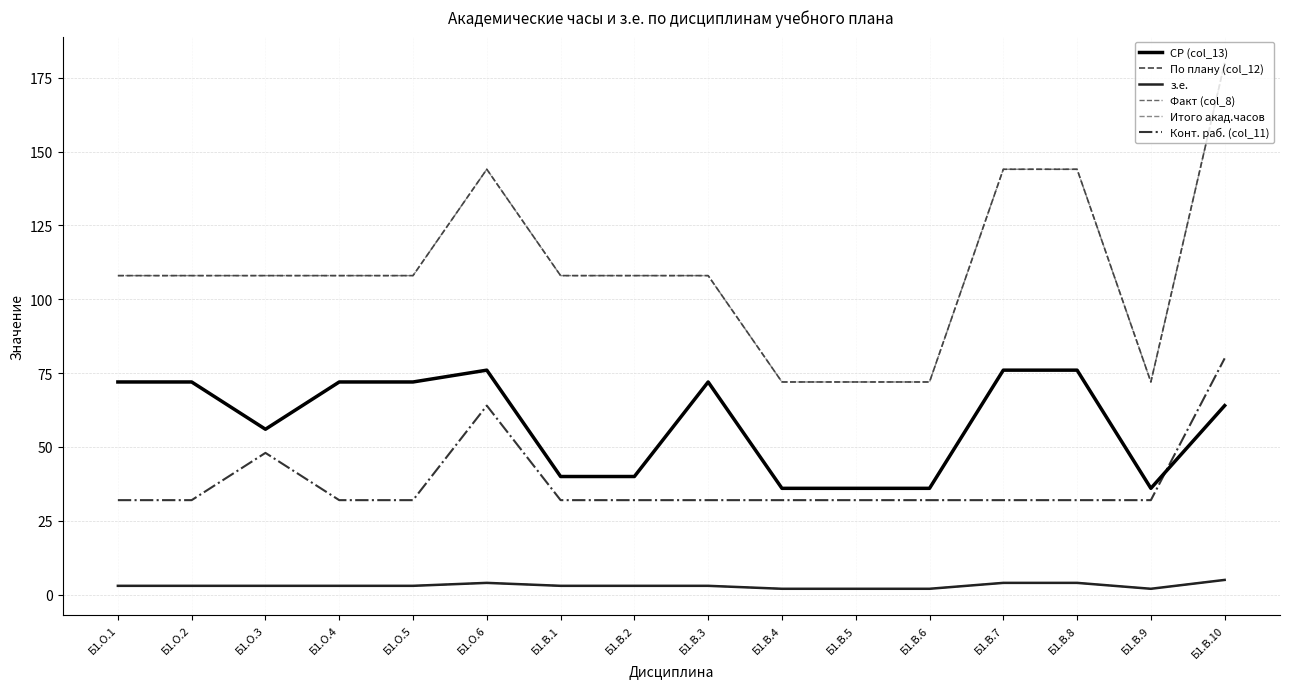

Is this an area chart (filled region under the line)?

No